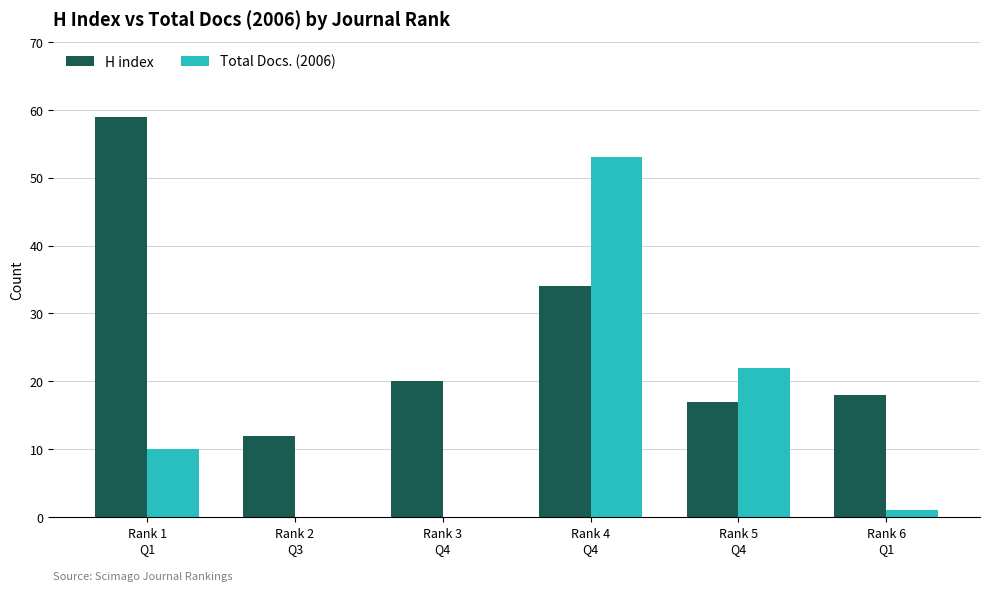

Which series has the largest total across all categories?

H index